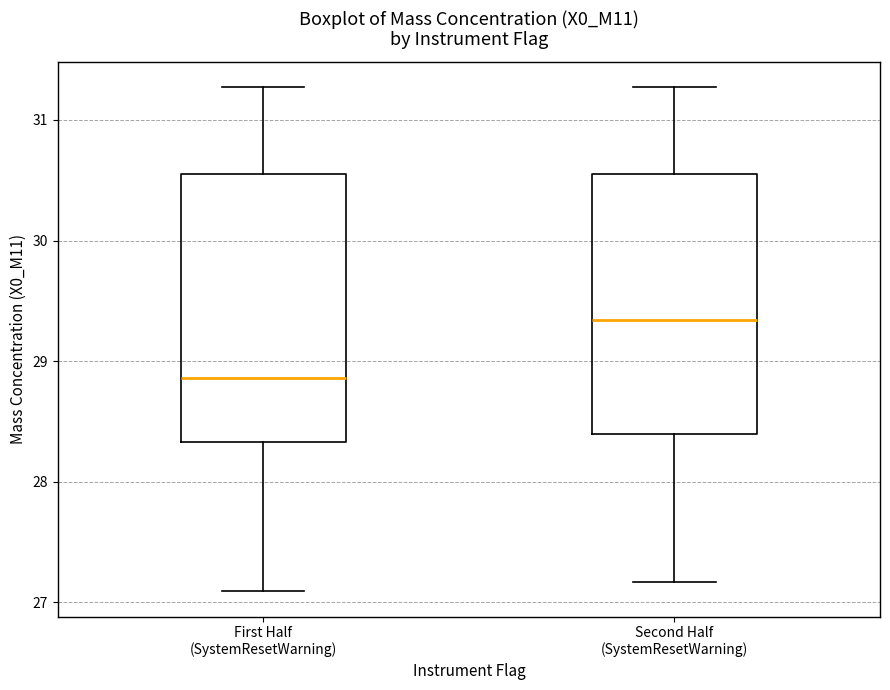

Reading left to right, transcribe this box plot: for each box, give where its median line is, the range the box spans, and where its two whiskers end, as read against the y-axis. The values are not printed on the chart, so give them approximately, as read against the axis.

First Half (SystemResetWarning): median 28.9, box 28.3 to 30.6, whiskers 27.1 to 31.3
Second Half (SystemResetWarning): median 29.3, box 28.4 to 30.6, whiskers 27.2 to 31.3